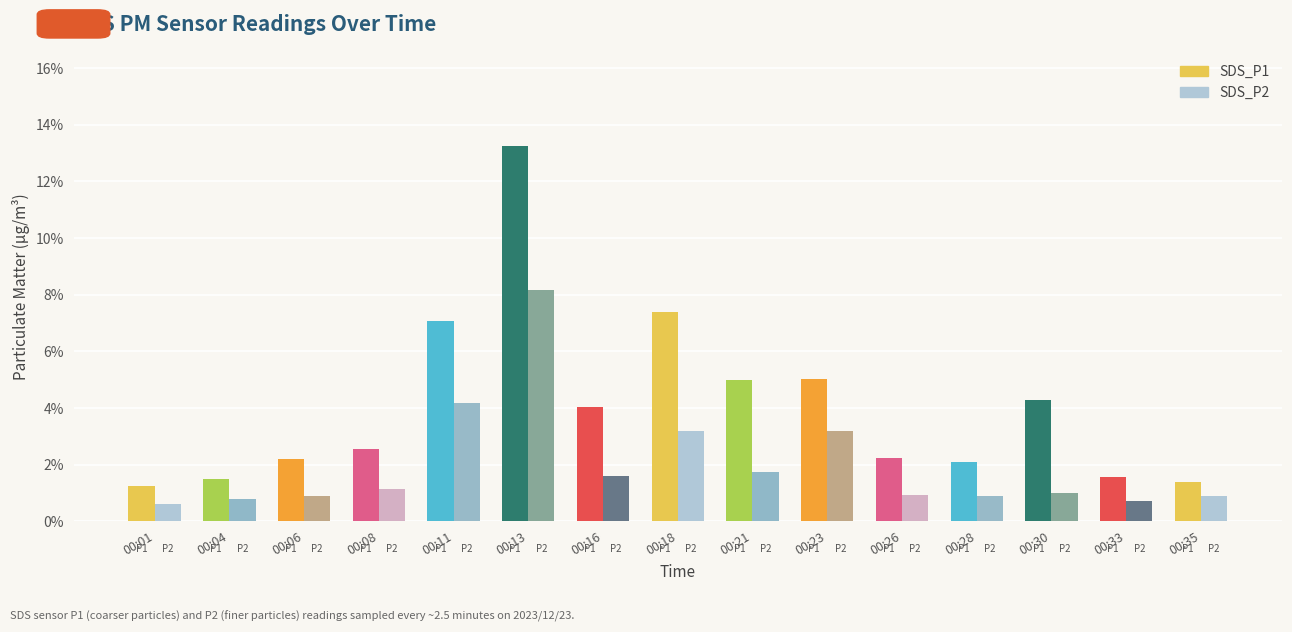

Does the chart contain any negative values?

No